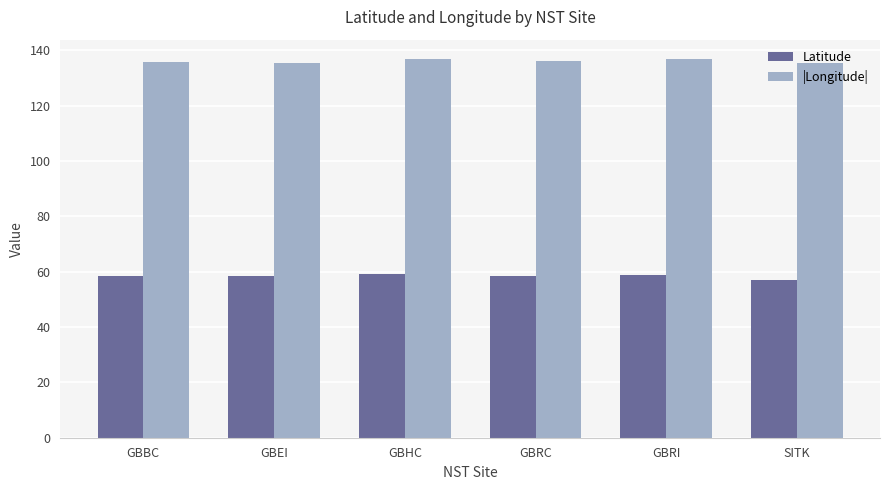

At how many categories does at least one series exceed 63?

6